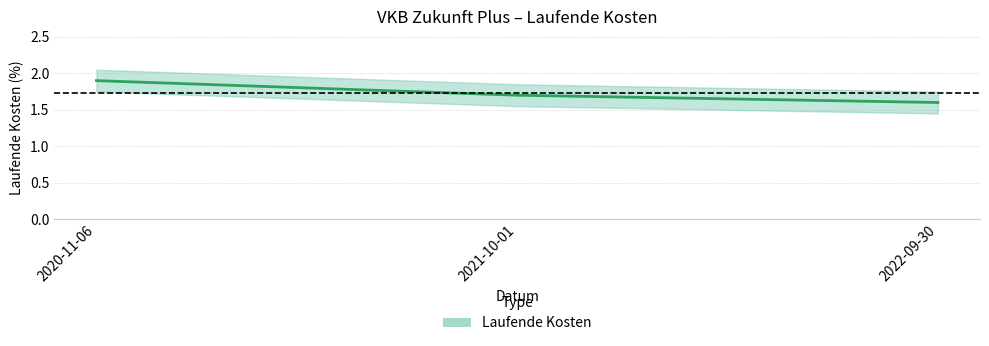

How many lines are shown in the chart?

1